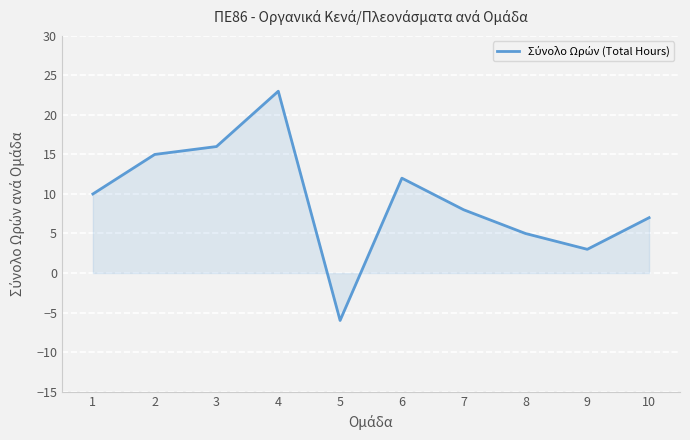

Which has a higher value, 7 or 9?

7